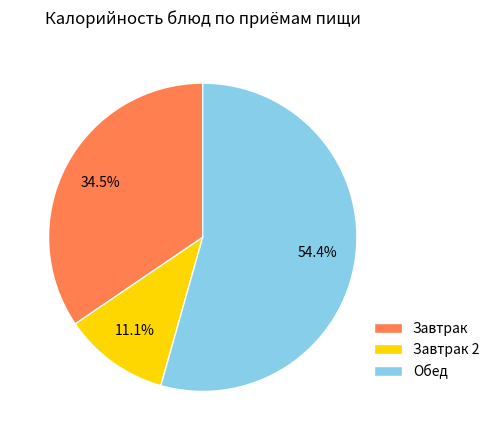

Count the number of slices in the pie.

3